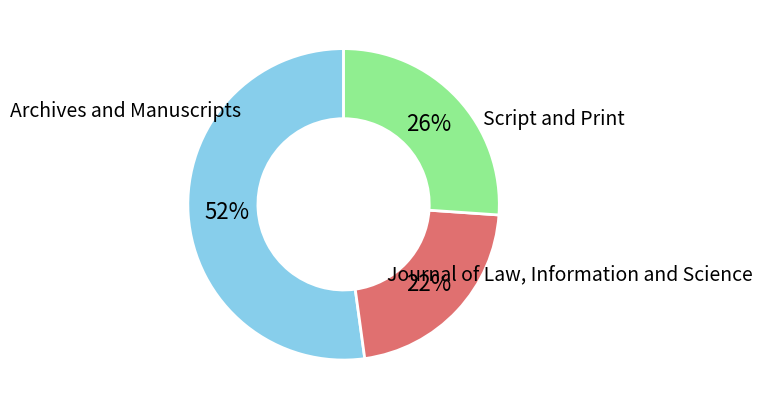

What is the largest slice in the pie chart?

Archives and Manuscripts